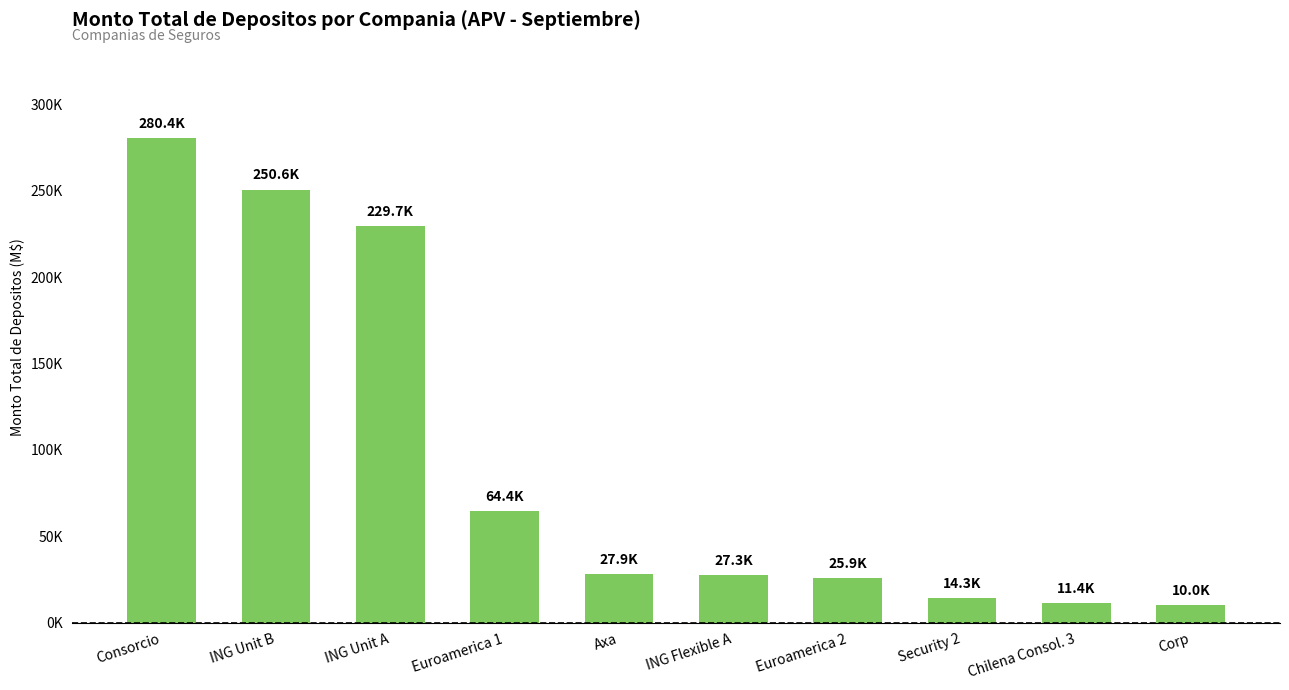

Are the bars grouped side by side (vs. stacked)?

No